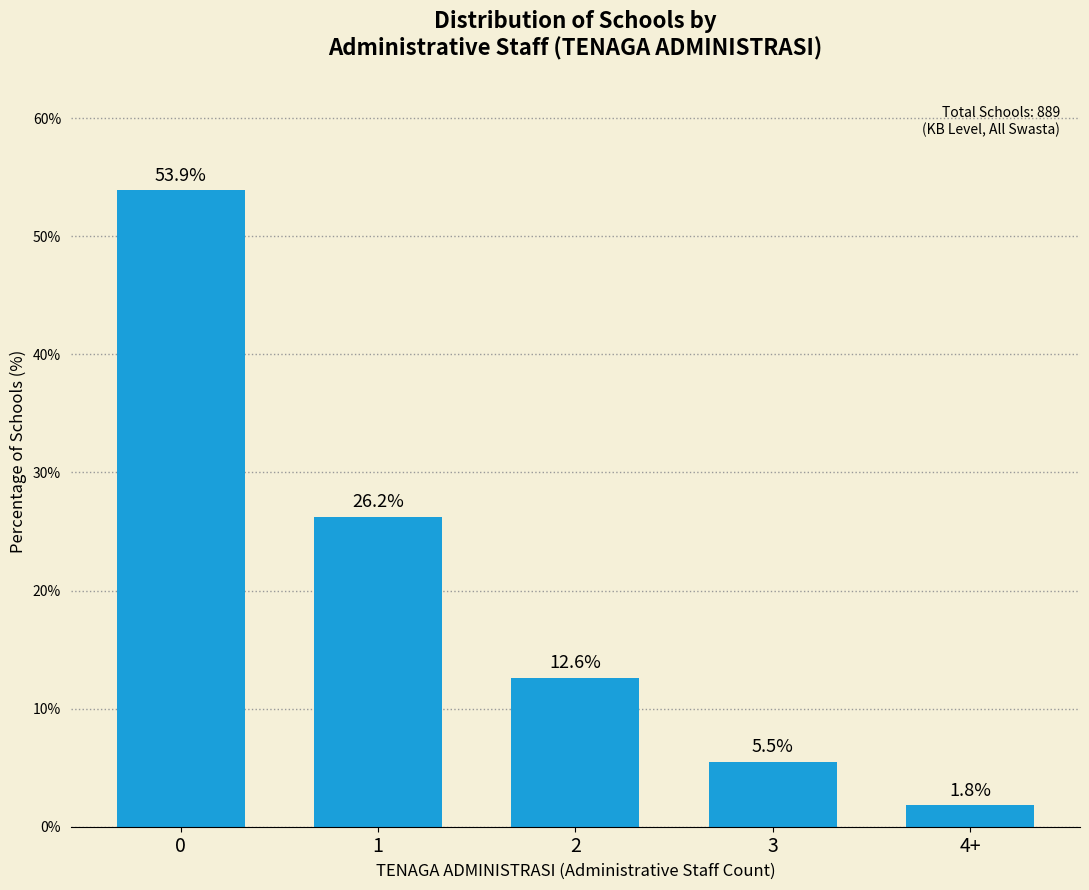

Reading left to right, list all the values displayed in this chart.

53.9	26.2	12.6	5.5	1.8